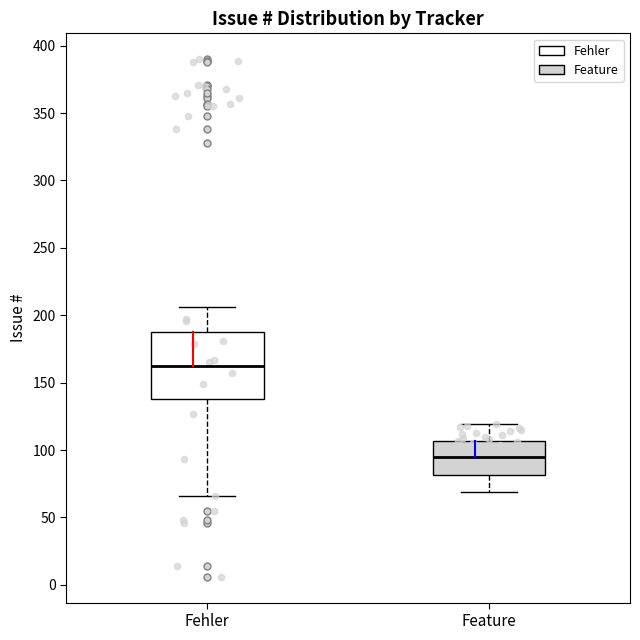

Reading left to right, read every box against the y-axis: the position of its median line, the range the box covers, and the ends of its whiskers. The values are not printed on the chart, so give them approximately, as read against the axis.

Fehler: median 165, box 140 to 185, whiskers 65 to 205
Feature: median 95, box 80 to 105, whiskers 70 to 120